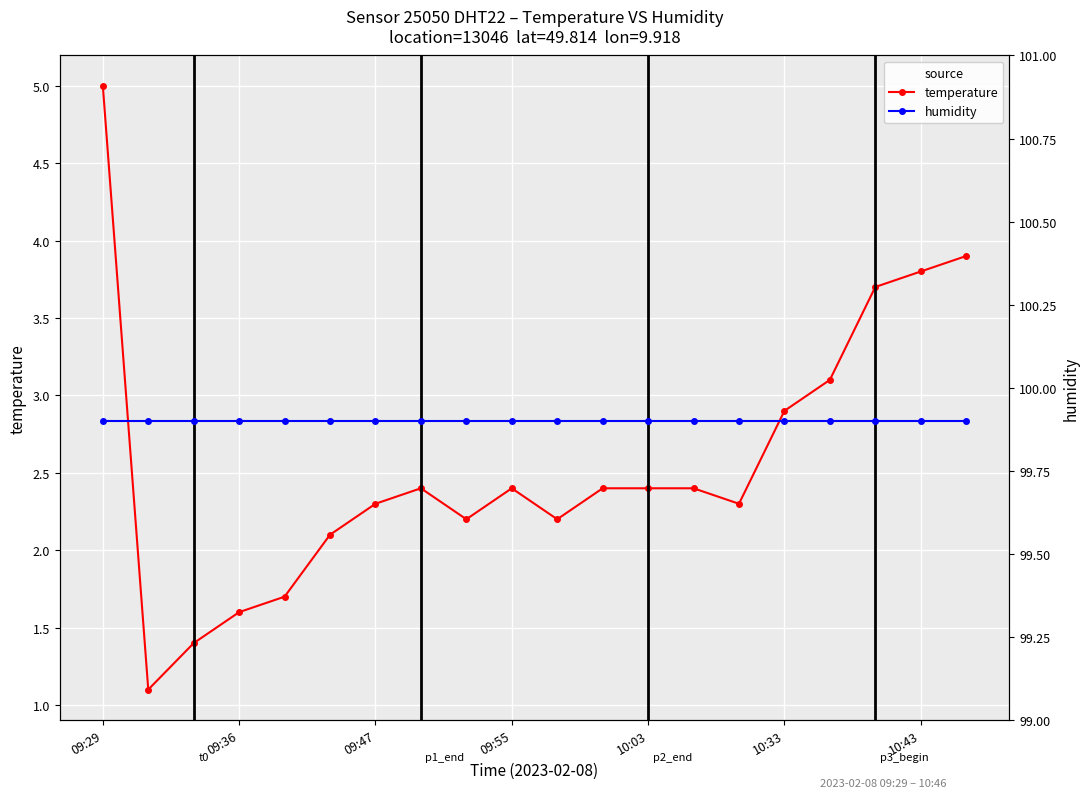

List the series in order of their overall mean, lowest first.

temperature, humidity